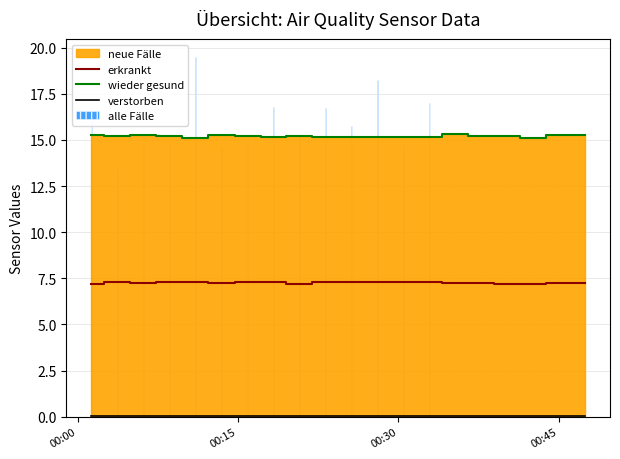

What is the minimum value for alle Fälle?

12.5